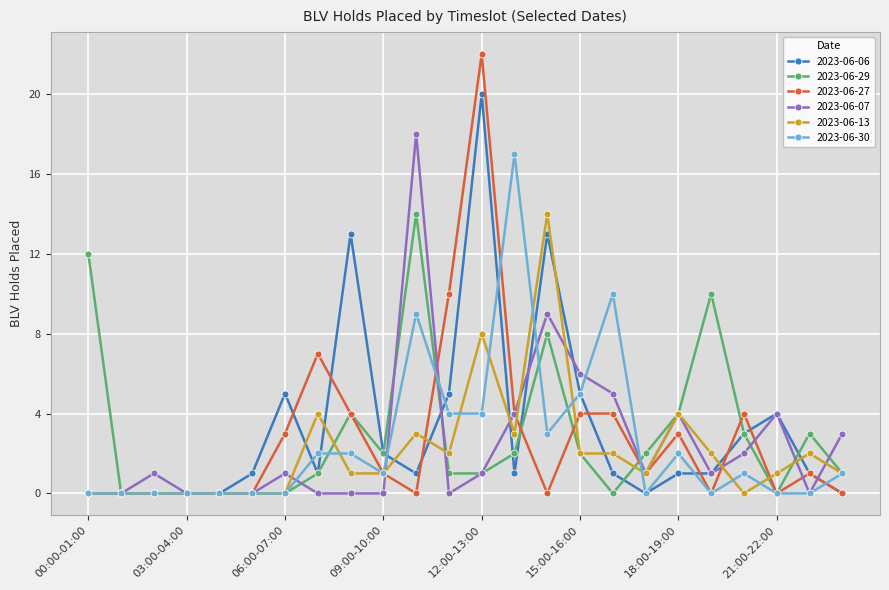

What is the value of the 2023-06-06 point at the 19th from the left?

1